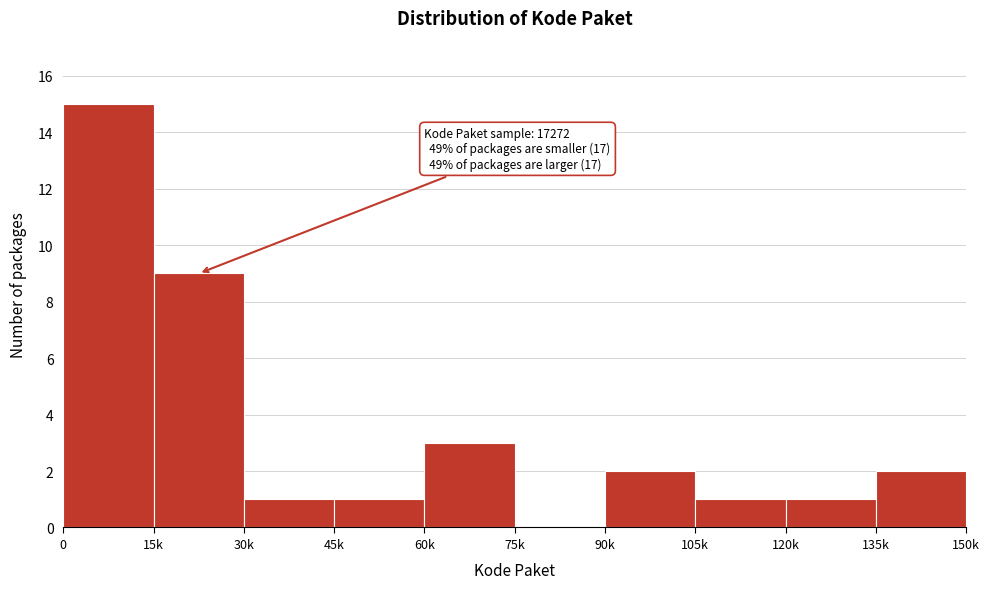

Reading left to right, transcribe all the data shown in this chart.

0=15	15k=9	30k=1	45k=1	60k=3	75k=0	90k=2	105k=1	120k=1	135k=2